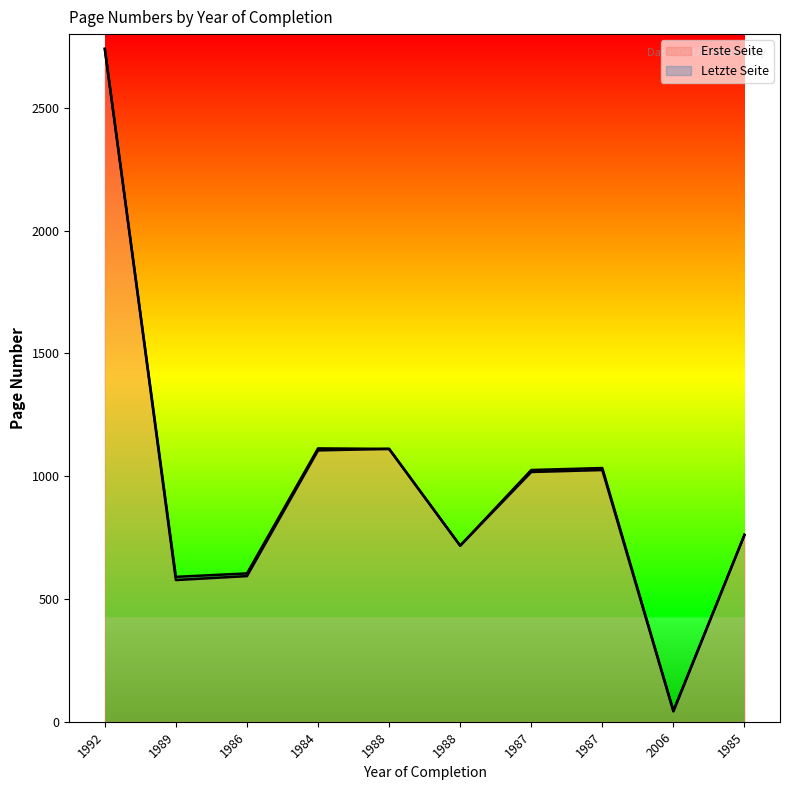

Read the value at 1988, to the nearest 50.

700